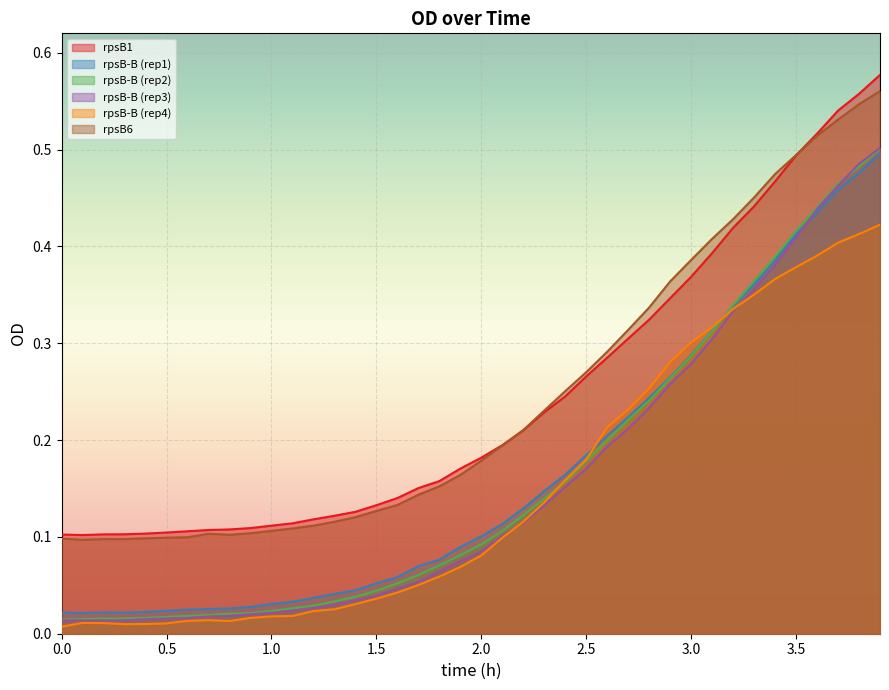

Rank the series by their maximum value, from highest to lowest.

rpsB1, rpsB6, rpsB-B_3, rpsB-B_2, rpsB-B_1, rpsB-B_4